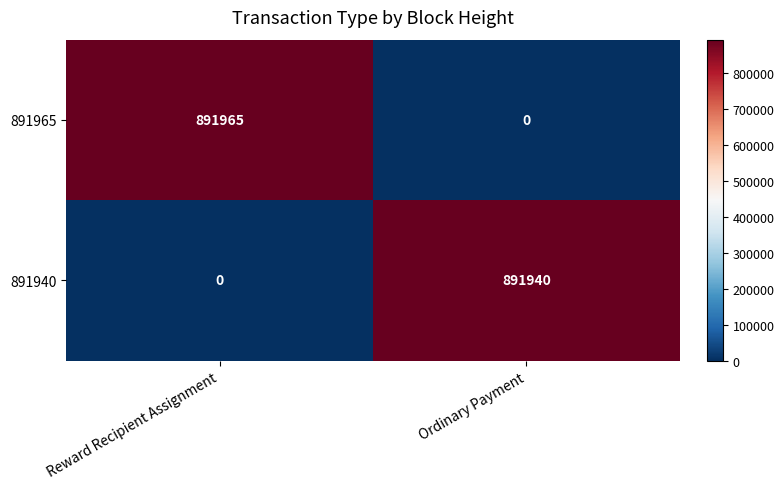

The value of 891965 at Reward Recipient Assignment is 891965. True or false?

True